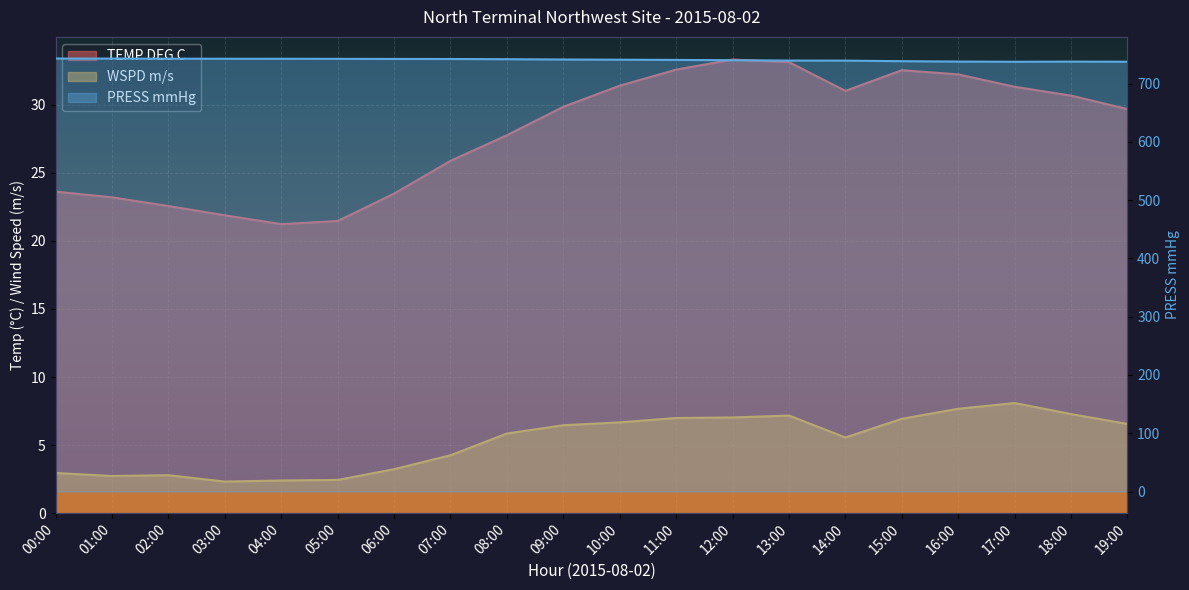

True or false: WSPD m/s and TEMP DEG C cross at least once.

False